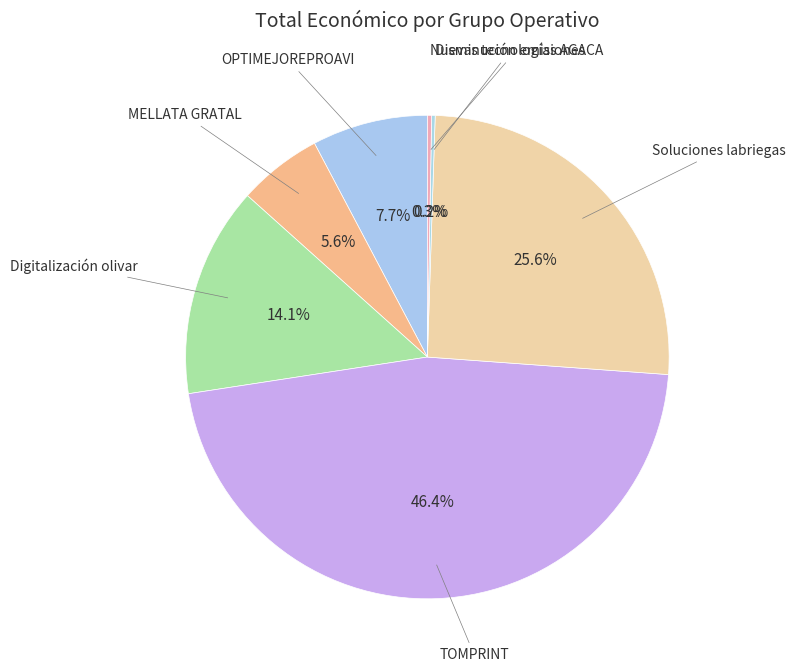

Which category has the biggest portion of the pie?

TOMPRINT